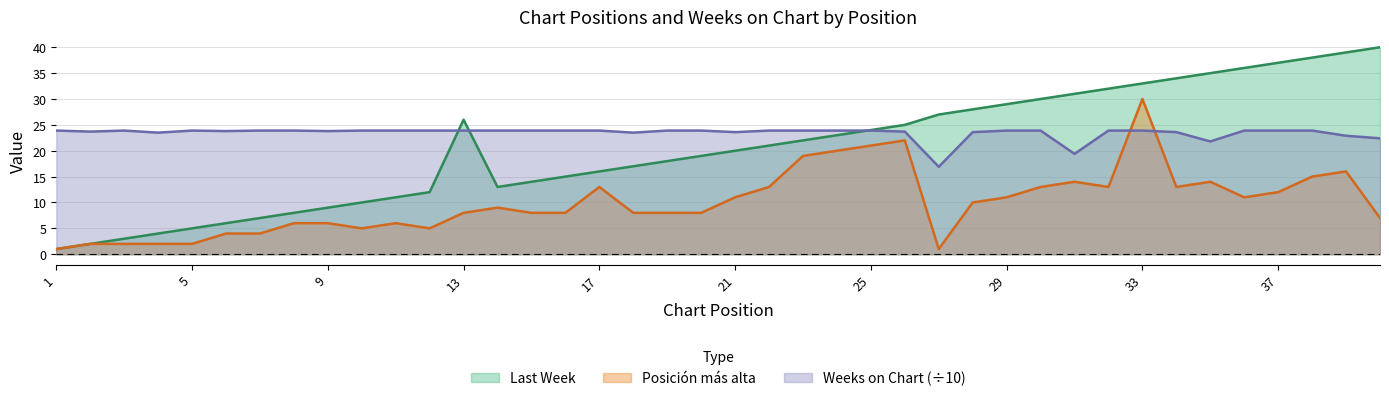

Reading right to left, list all the values displayed in this chart.

Last Week: 40=40.0	39=39.0	38=38.0	37=37.0	36=36.0	35=35.0	34=34.0	33=33.0	32=32.0	31=31.0	30=30.0	29=29.0	28=28.0	27=27.0	26=25.0	25=24.0	24=23.0	23=22.0	22=21.0	21=20.0	20=19.0	19=18.0	18=17.0	17=16.0	16=15.0	15=14.0	14=13.0	13=26.0	12=12.0	11=11.0	10=10.0	9=9.0	8=8.0	7=7.0	6=6.0	5=5.0	4=4.0	3=3.0	2=2.0	1=1.0
Posicion mas alta: 40=7.0	39=16.0	38=15.0	37=12.0	36=11.0	35=14.0	34=13.0	33=30.0	32=13.0	31=14.0	30=13.0	29=11.0	28=10.0	27=1.0	26=22.0	25=21.0	24=20.0	23=19.0	22=13.0	21=11.0	20=8.0	19=8.0	18=8.0	17=13.0	16=8.0	15=8.0	14=9.0	13=8.0	12=5.0	11=6.0	10=5.0	9=6.0	8=6.0	7=4.0	6=4.0	5=2.0	4=2.0	3=2.0	2=2.0	1=1.0
Weeks on Chart: 40=22.4	39=22.9	38=23.9	37=23.9	36=23.9	35=21.8	34=23.6	33=23.9	32=23.9	31=19.4	30=23.9	29=23.9	28=23.6	27=16.9	26=23.7	25=23.9	24=23.9	23=23.9	22=23.9	21=23.6	20=23.9	19=23.9	18=23.5	17=23.9	16=23.9	15=23.9	14=23.9	13=23.9	12=23.9	11=23.9	10=23.9	9=23.8	8=23.9	7=23.9	6=23.8	5=23.9	4=23.5	3=23.9	2=23.7	1=23.9